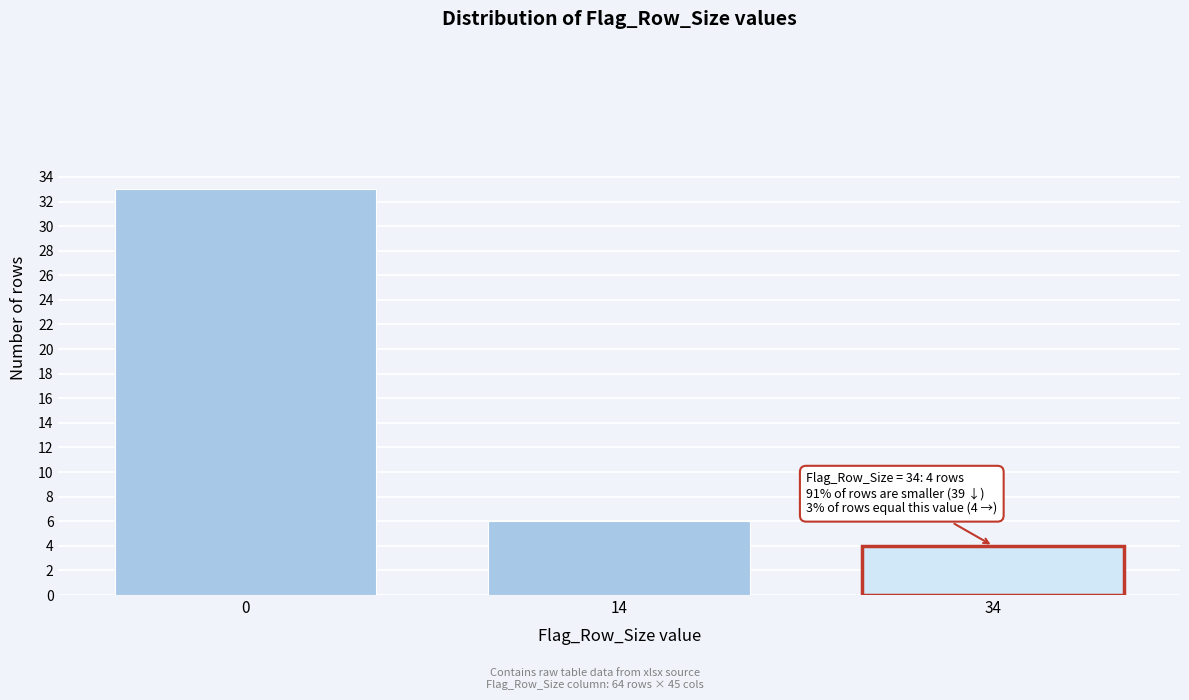

Reading left to right, transcribe all the data shown in this chart.

0=33	14=6	34=4